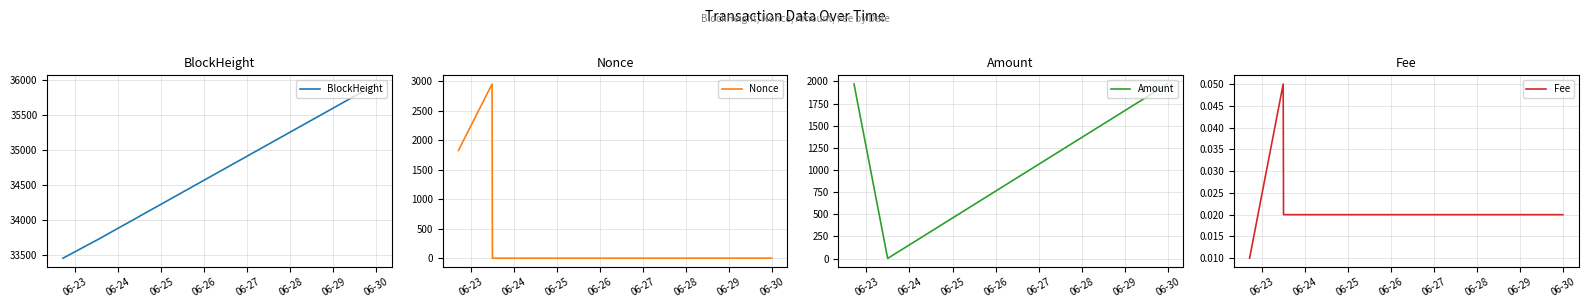

Does the chart have visible grid lines?

Yes